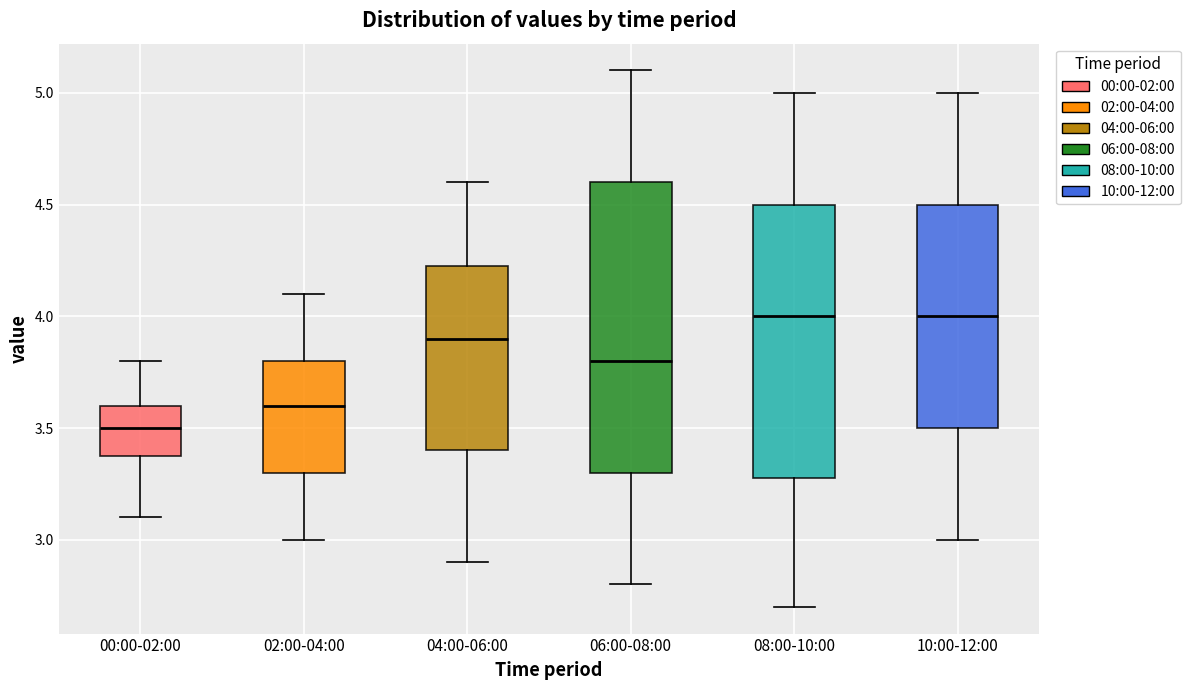

Which box is the tallest, from its lower edge to its upper edge?

06:00-08:00